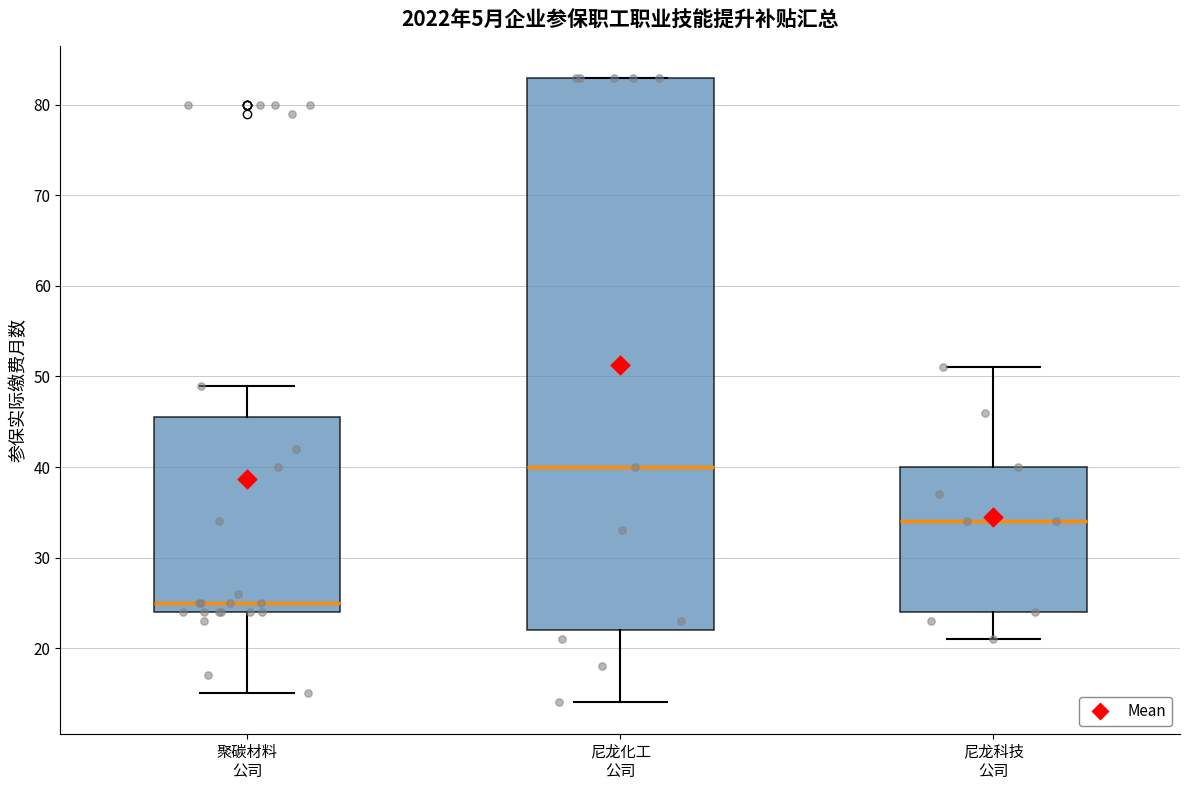

Where is the upper edge of the box for 尼龙化工 公司 on the y-axis? The values are not printed on the chart, so give them approximately, as read against the axis.

83